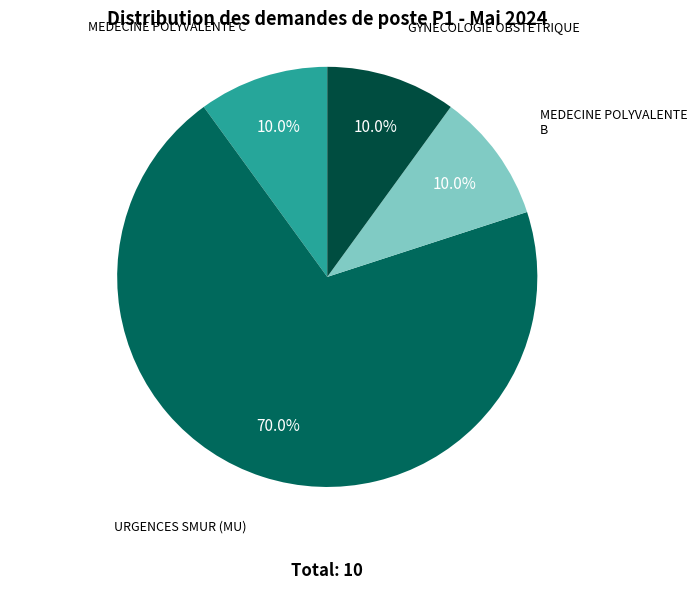

True or false: MEDECINE POLYVALENTE B accounts for 10% of the total.

True